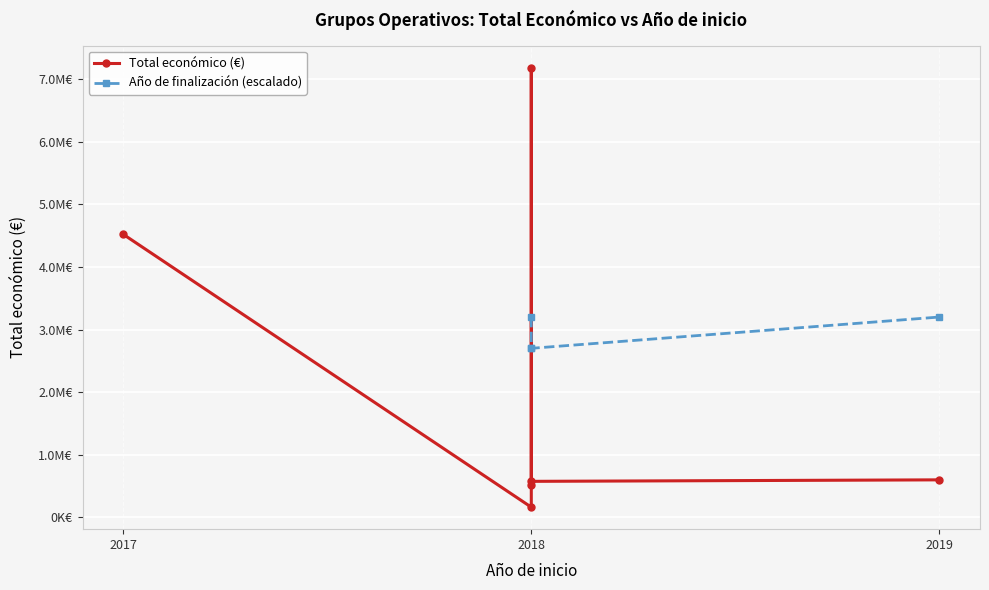

Rank the series by their maximum value, from highest to lowest.

Total económico, Año de finalización